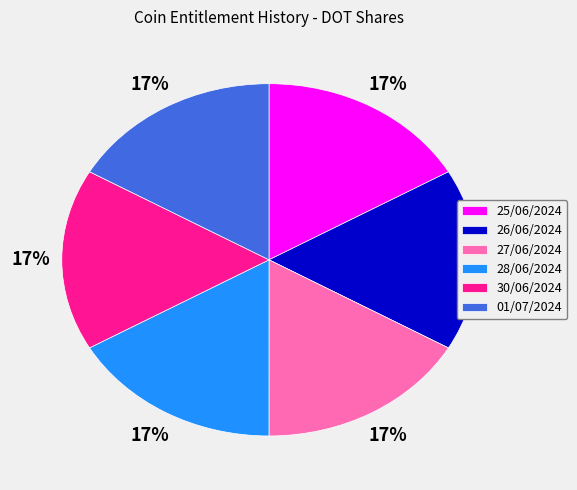

What is the ratio of the value at 01/07/2024 to the value at 30/06/2024?

1.0